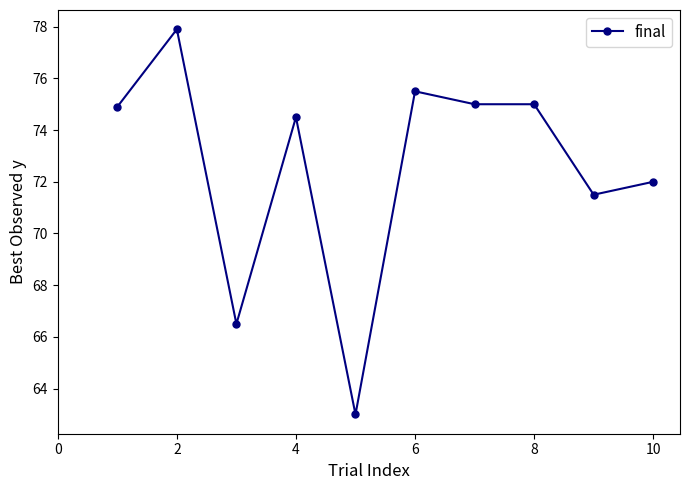

What is the difference between the second highest and second lowest values?

9.0